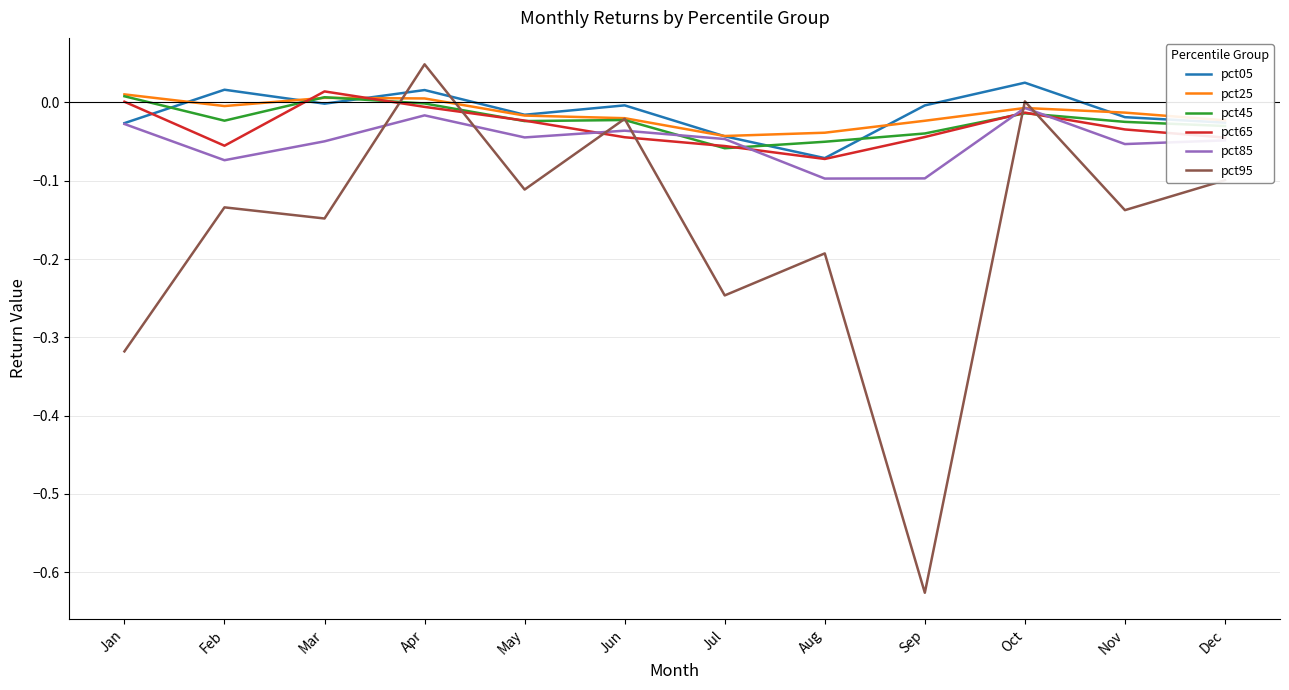

Which series has the largest range (max minus min)?

pct95